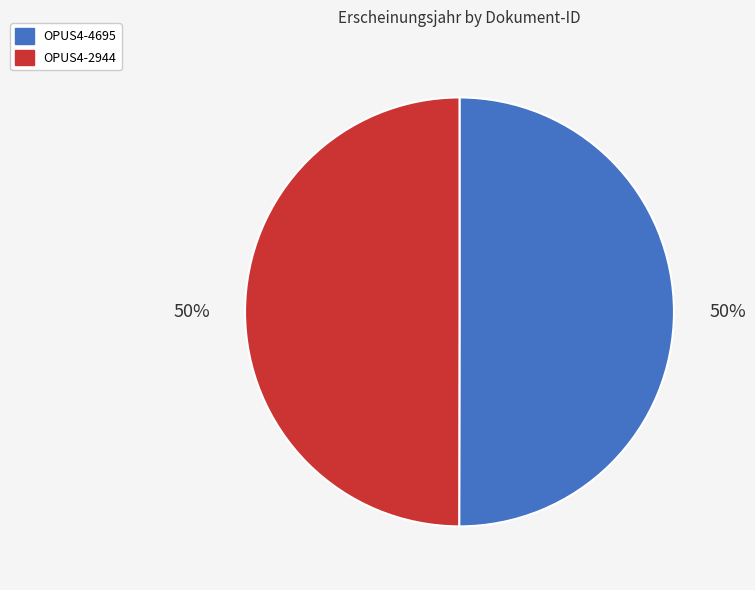

To the nearest percent, what is the combined percentage of OPUS4-4695 and OPUS4-2944?

100%